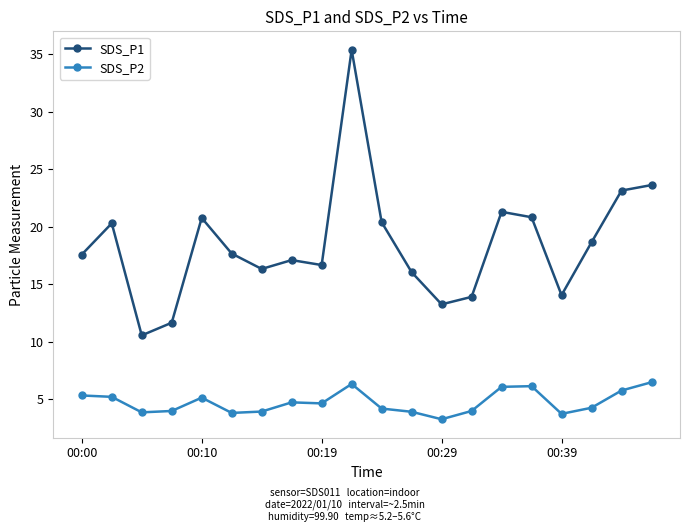

How many data points does each series have?

20